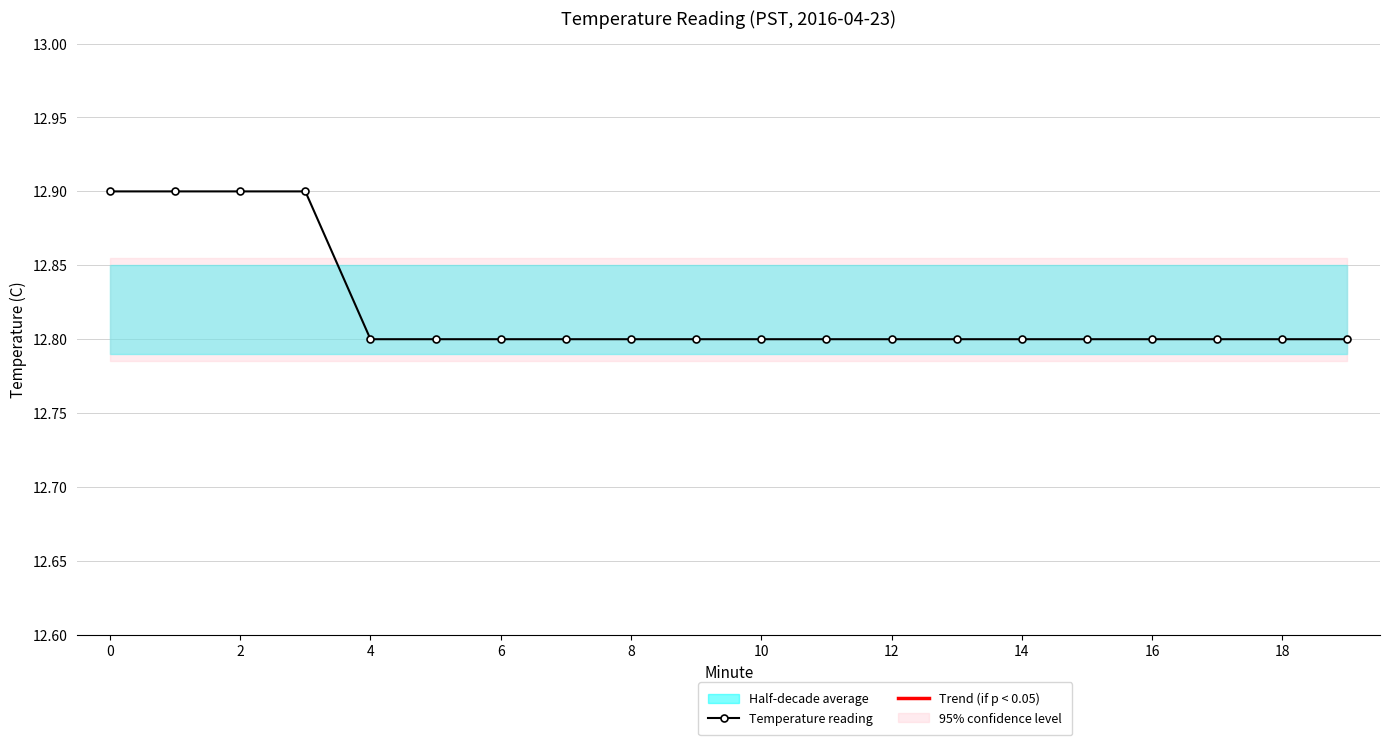

Is it true that Temperature reading equals 12.8 at 16?

True